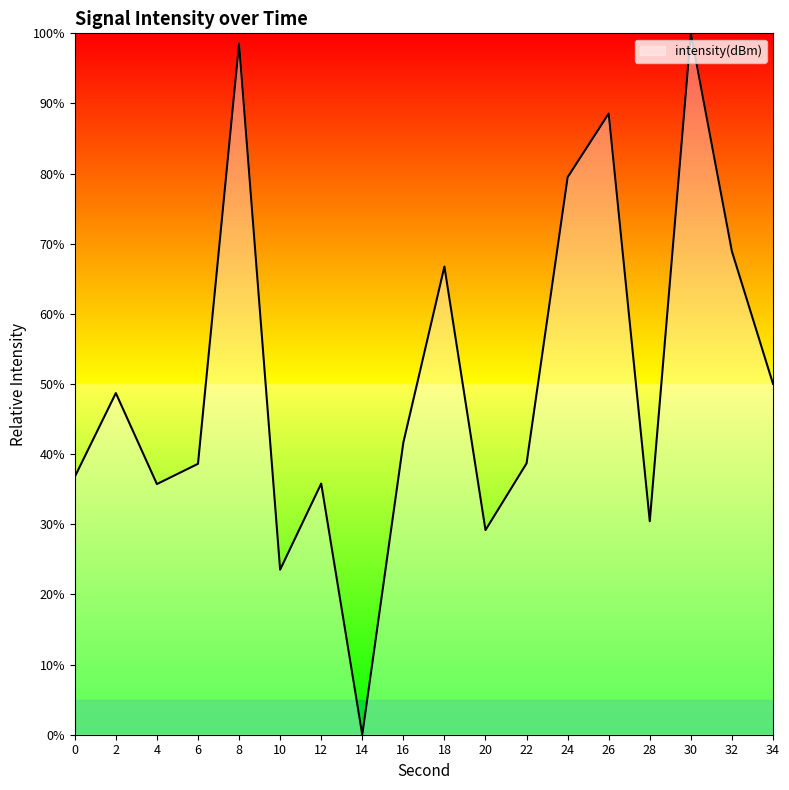

What is the difference between the values at 28 and 34?

19.6